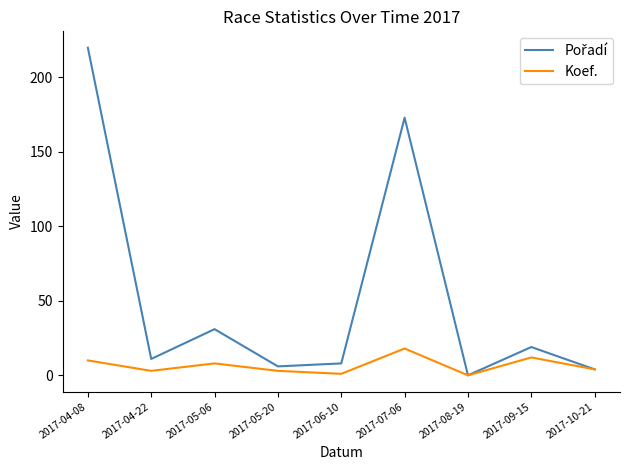

At which label does Koef. reach its peak?

2017-07-06